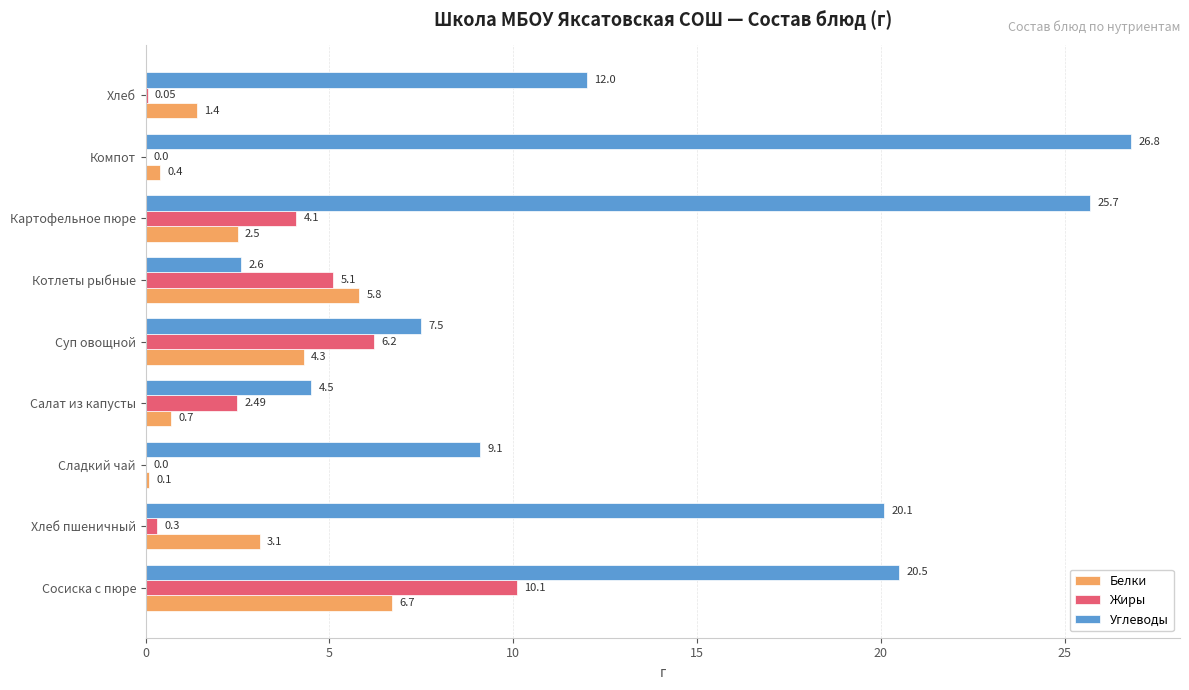

What is the sum of all Белки values?

25.0